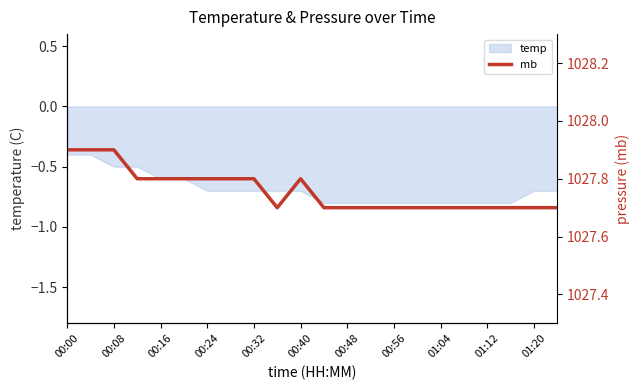

How many points are lower than both their immediate neighbors (excluding endpoints)?

1